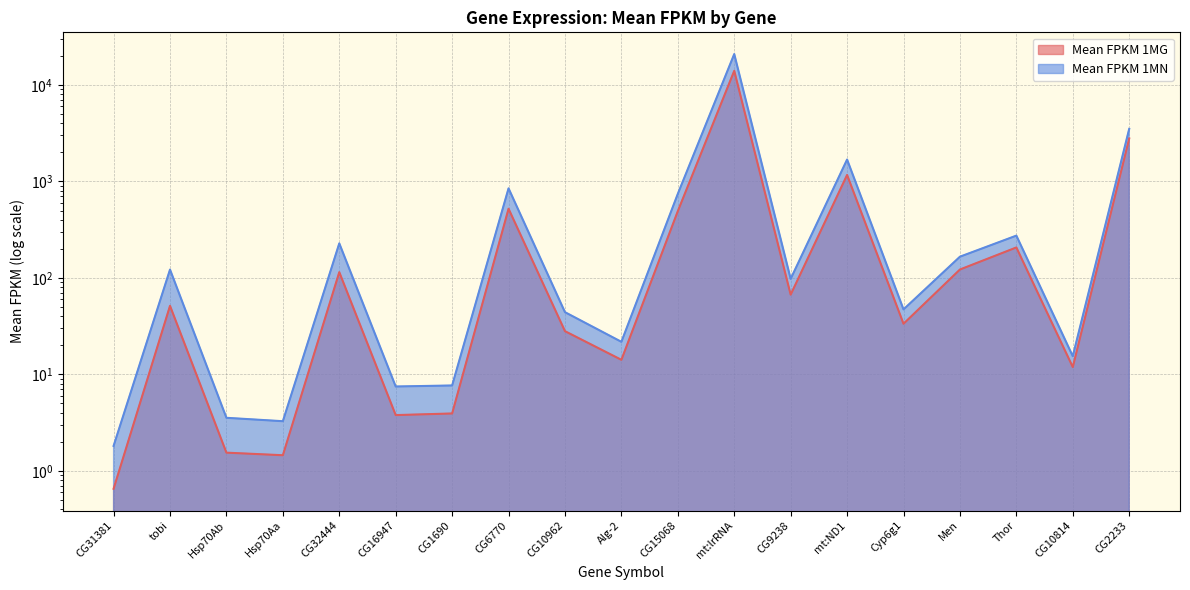

What is the highest value of the Mean FPKM 1MG series?

14041.0